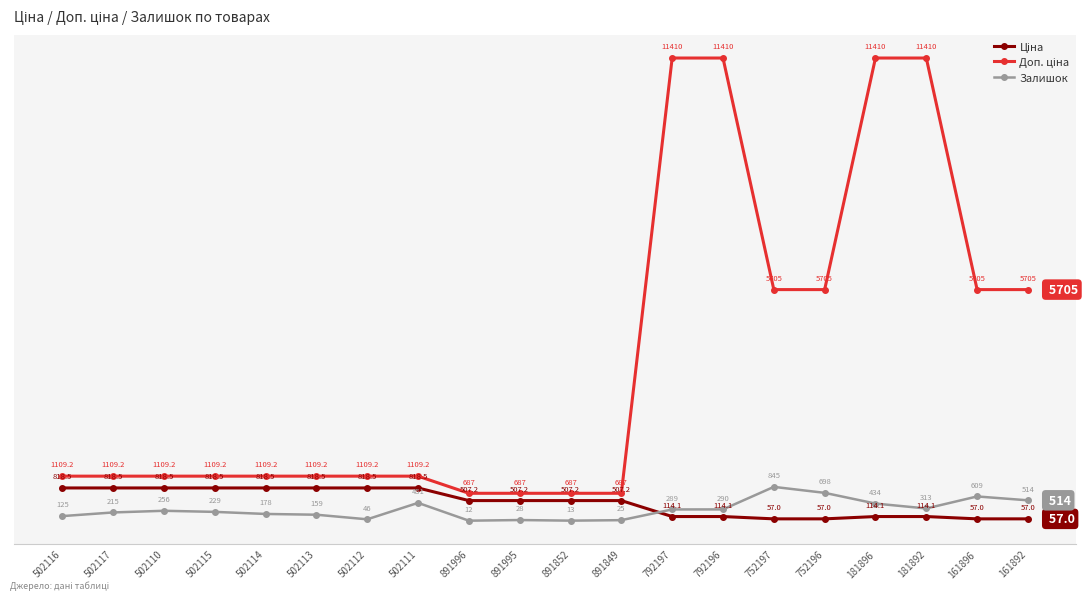

Is it true that Залишок equals 289.0 at 792197?

True